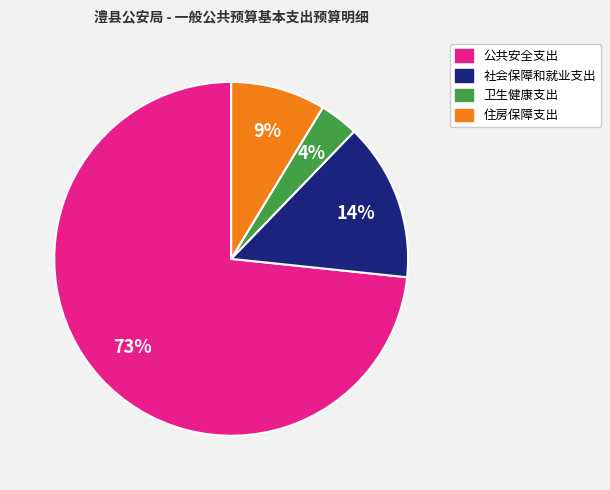

To the nearest percent, what portion does 社会保障和就业支出 represent?

14%